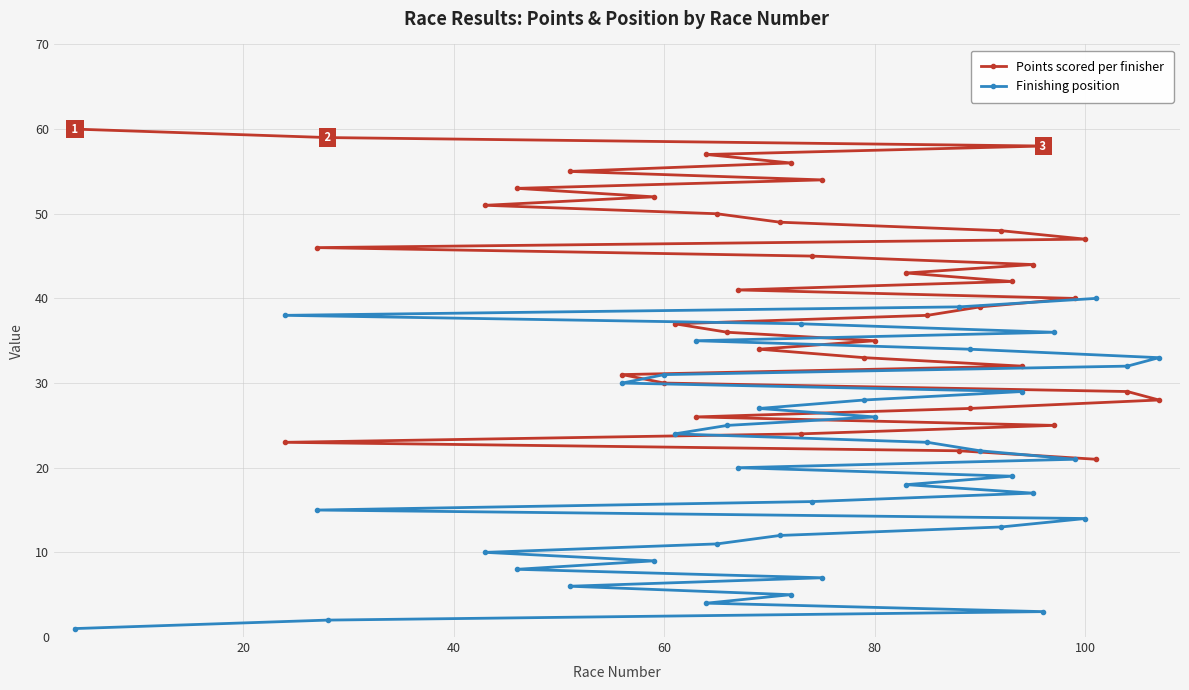

How many data points in Points scored per finisher are above 41?

19